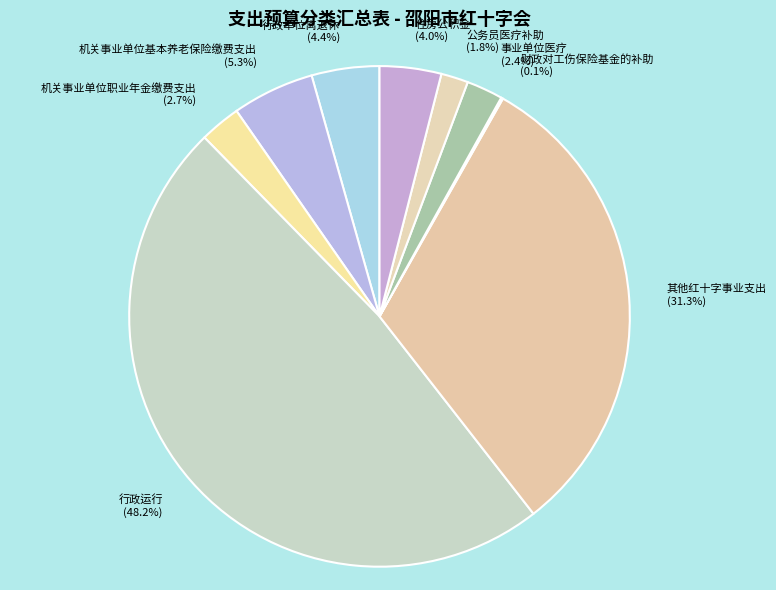

Is 机关事业单位职业年金缴费支出 the majority of the pie?

No